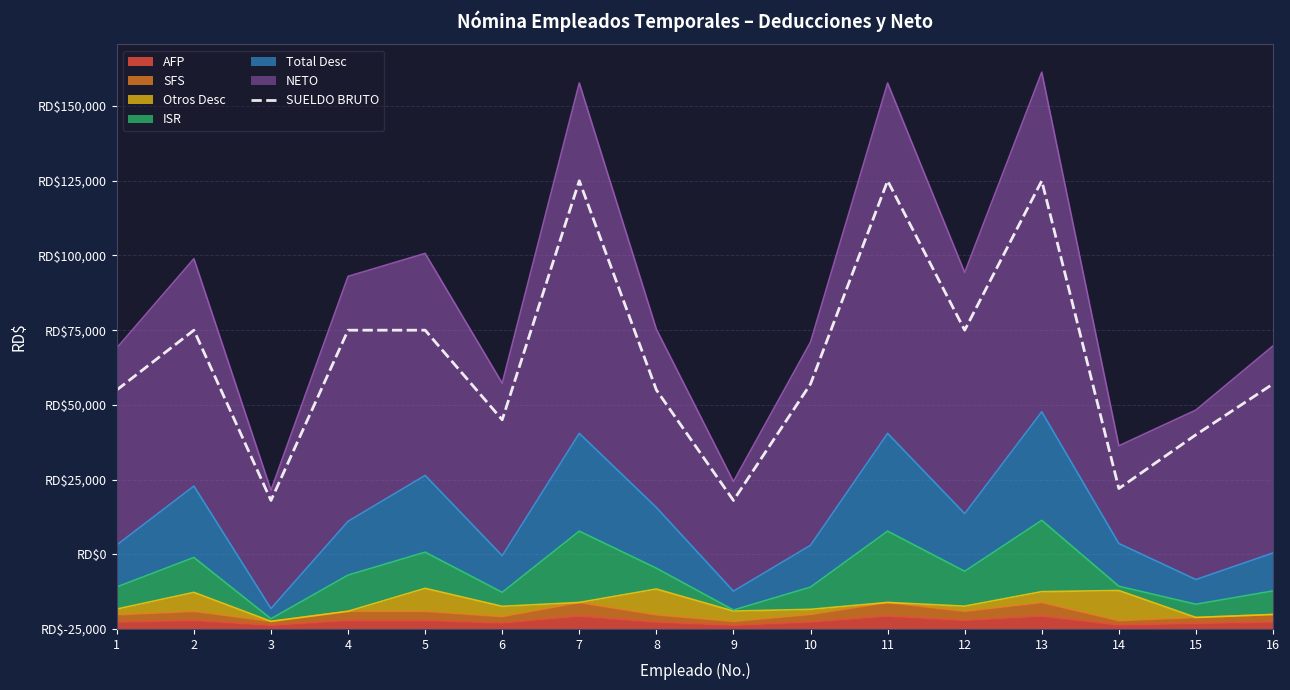

True or false: the data shows 32319 at 10.

False